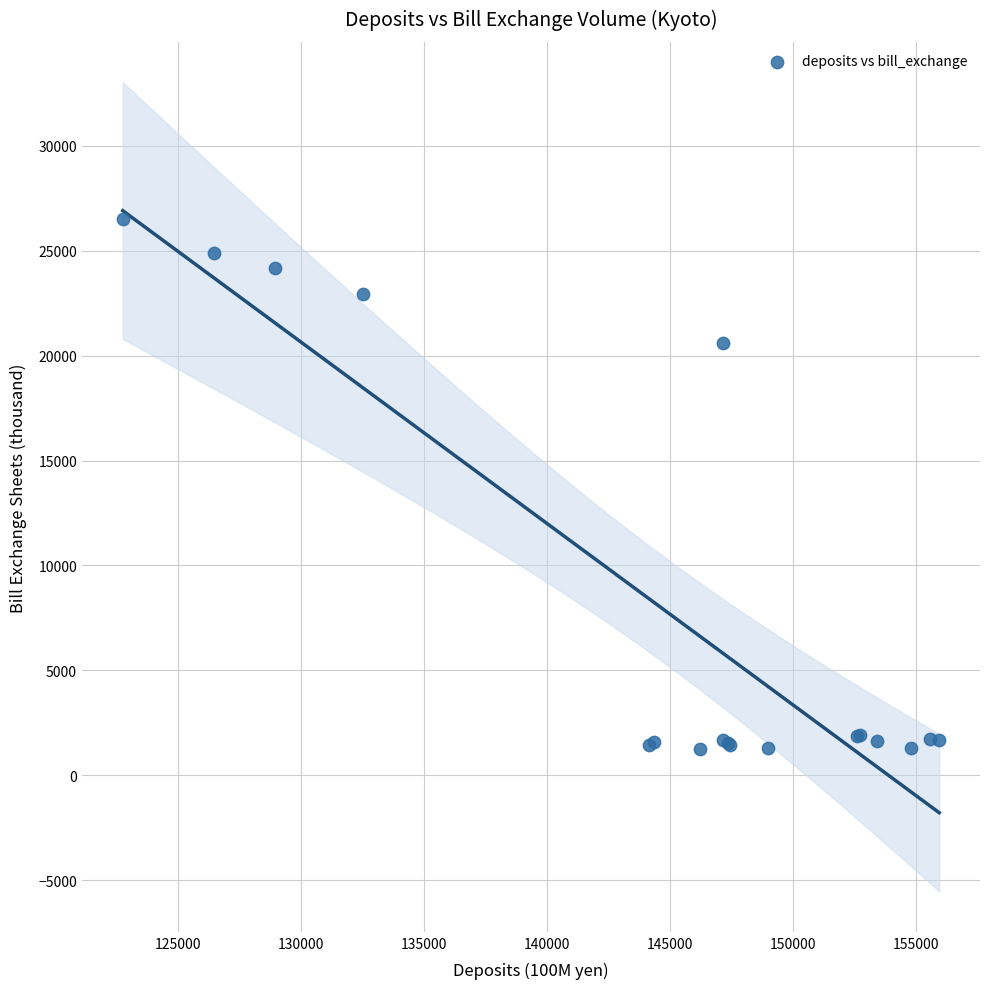

What Y value in the scatter plot is closest to 13881?

20611